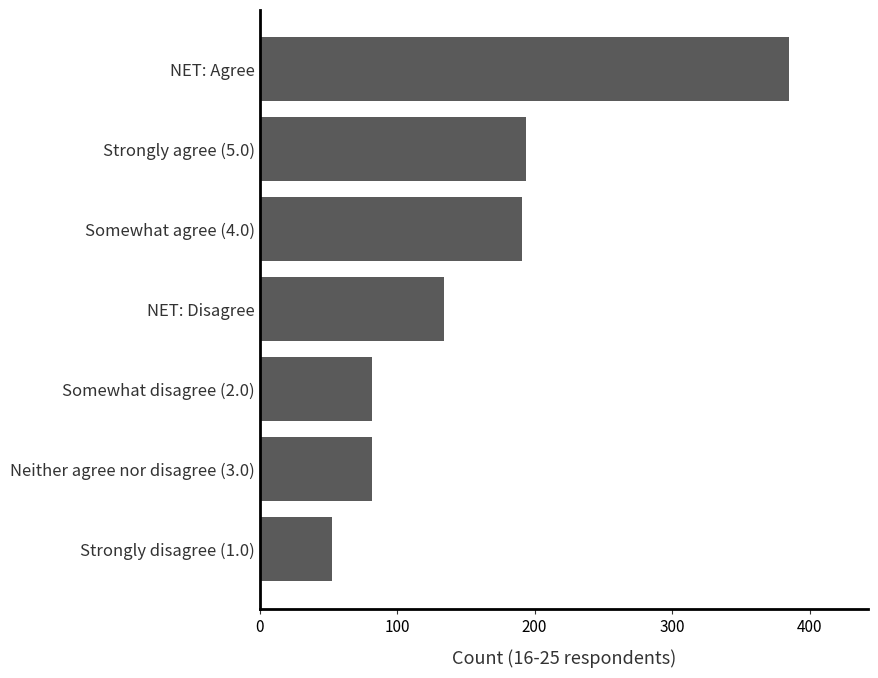

What is the average value?

160